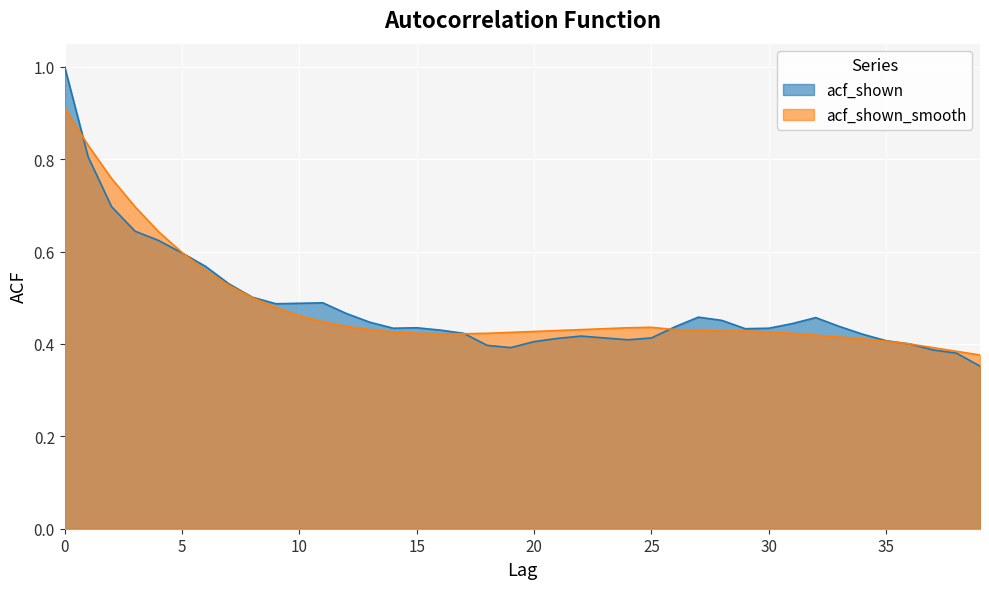

Count the acf_shown_smooth values in the range 0 to 1.

40